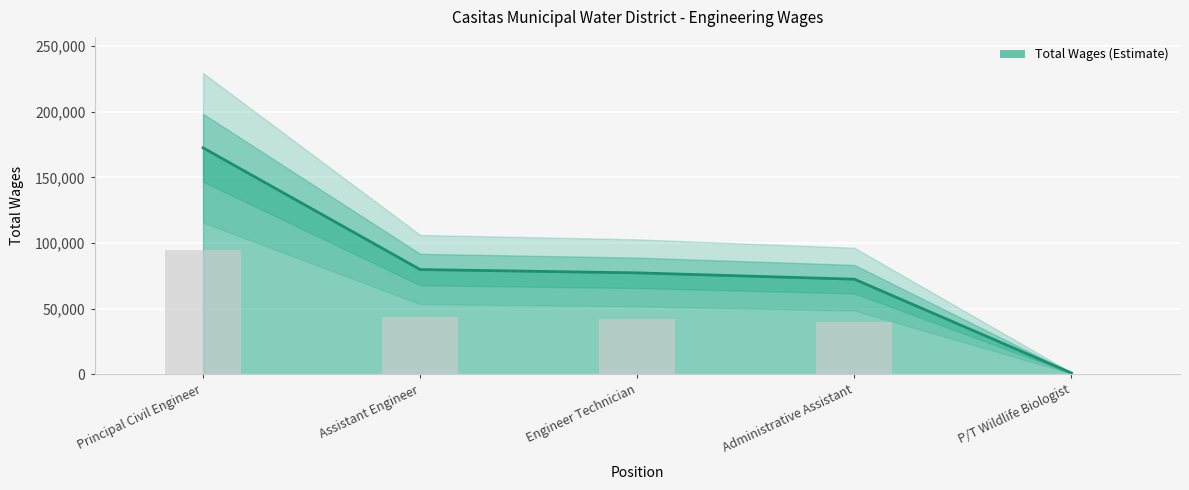

What is the change in value from Principal Civil Engineer to Assistant Engineer?

-92724